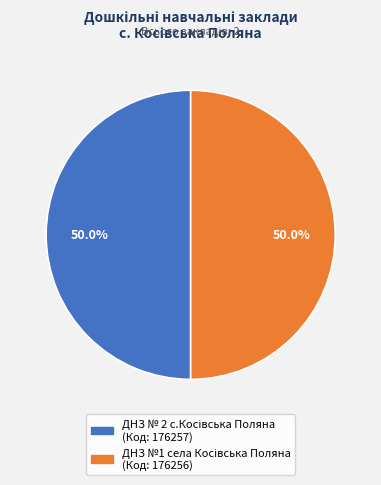

How many segments does this pie chart have?

2